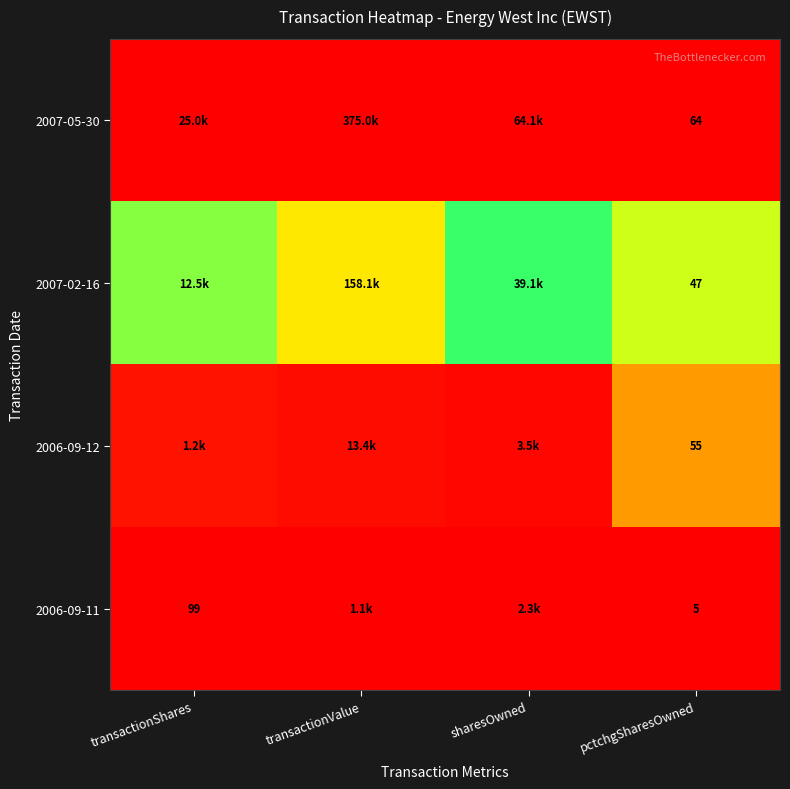

List the series in order of their overall mean, highest first.

2007-05-30, 2007-02-16, 2006-09-12, 2006-09-11